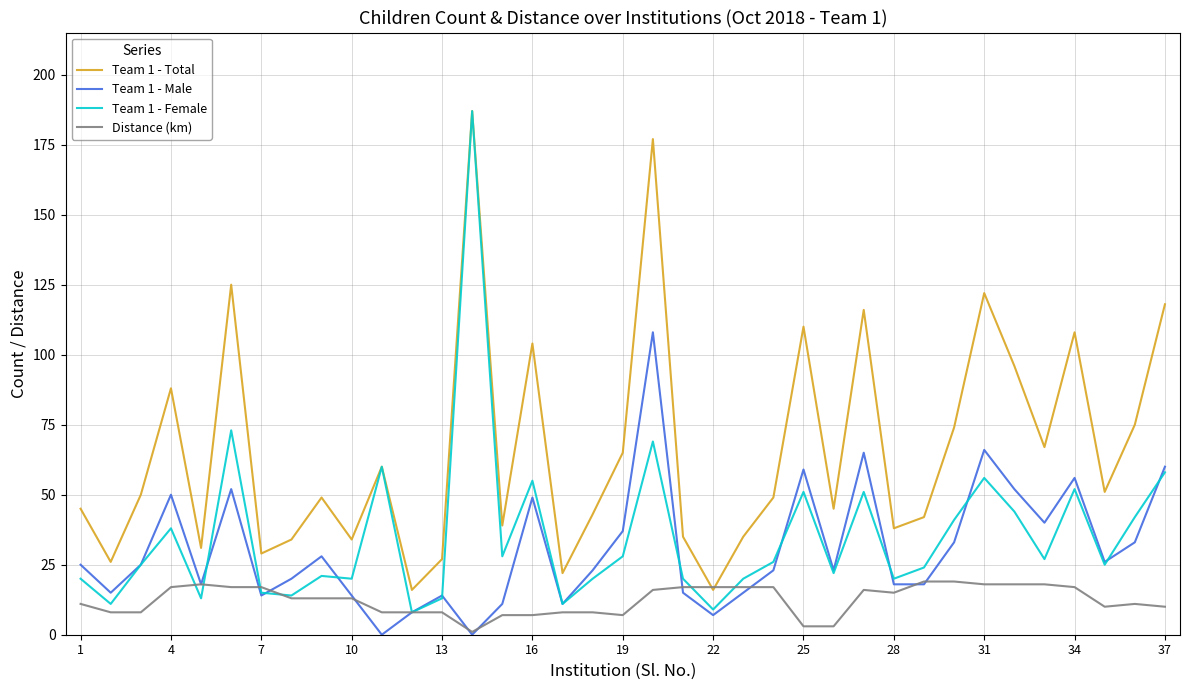

Which series has the largest range (max minus min)?

Team 1 - Female